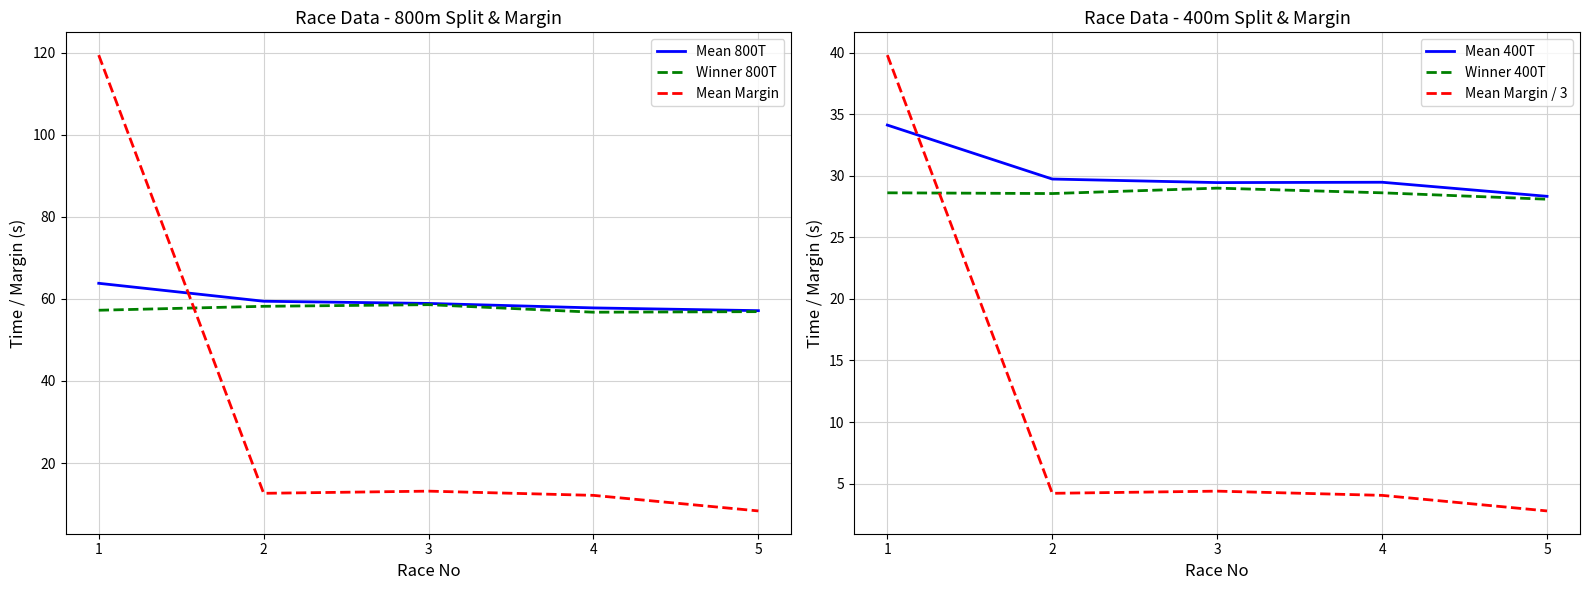

What are all the series names shown in the legend?

Mean 800T, Winner 800T, Mean Margin, Mean 400T, Winner 400T, Mean Margin / 3